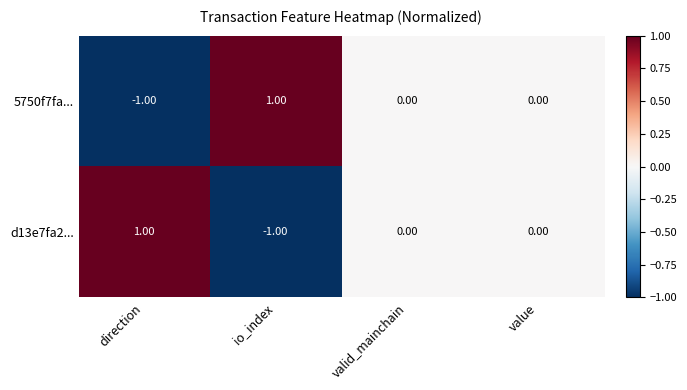

At direction, list the series in order from smallest to largest.

5750f7fa..., d13e7fa2...